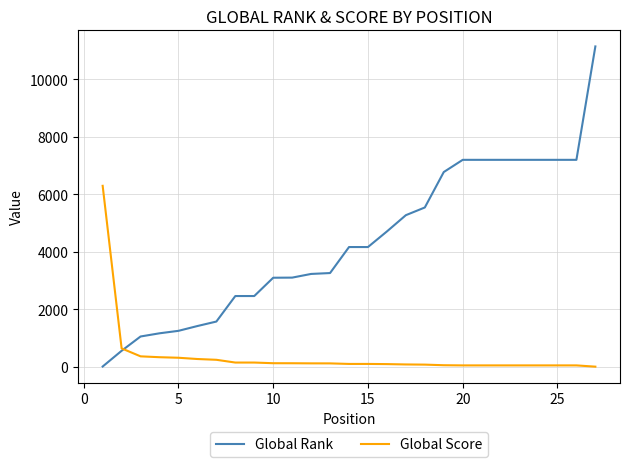

Which series has the widest spread of values?

Global Rank